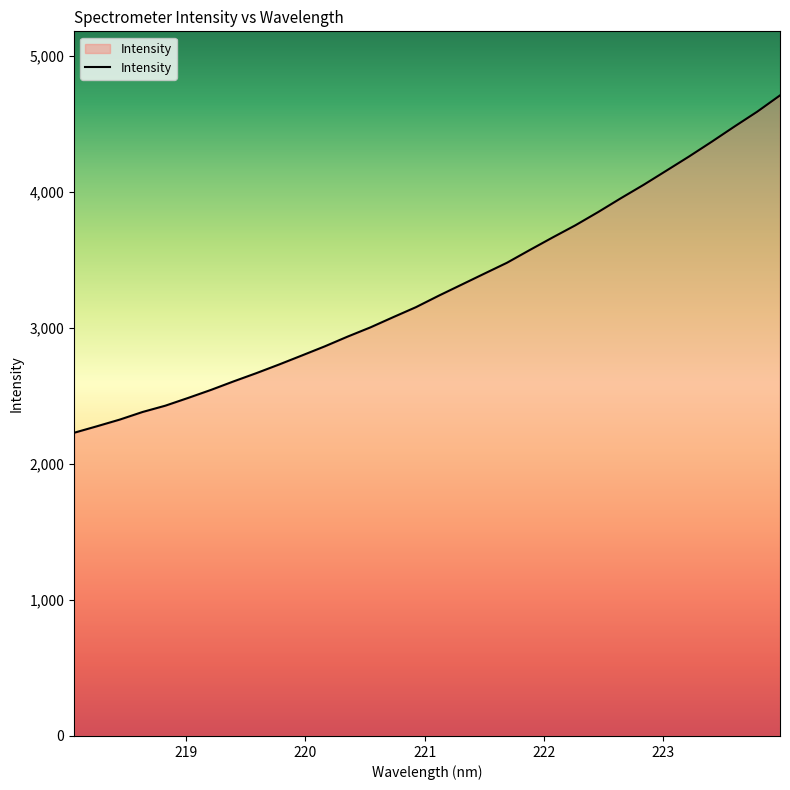

Reading right to left, what are all the values shown in this chart?

4711.5	4591.9	4482.7	4370.8	4262.0	4157.4	4053.4	3954.8	3852.9	3755.6	3666.1	3574.3	3480.6	3400.1	3319.0	3238.1	3153.8	3080.2	3005.1	2937.3	2865.8	2799.0	2732.7	2669.0	2608.3	2545.1	2486.3	2429.3	2382.9	2326.9	2277.9	2230.1